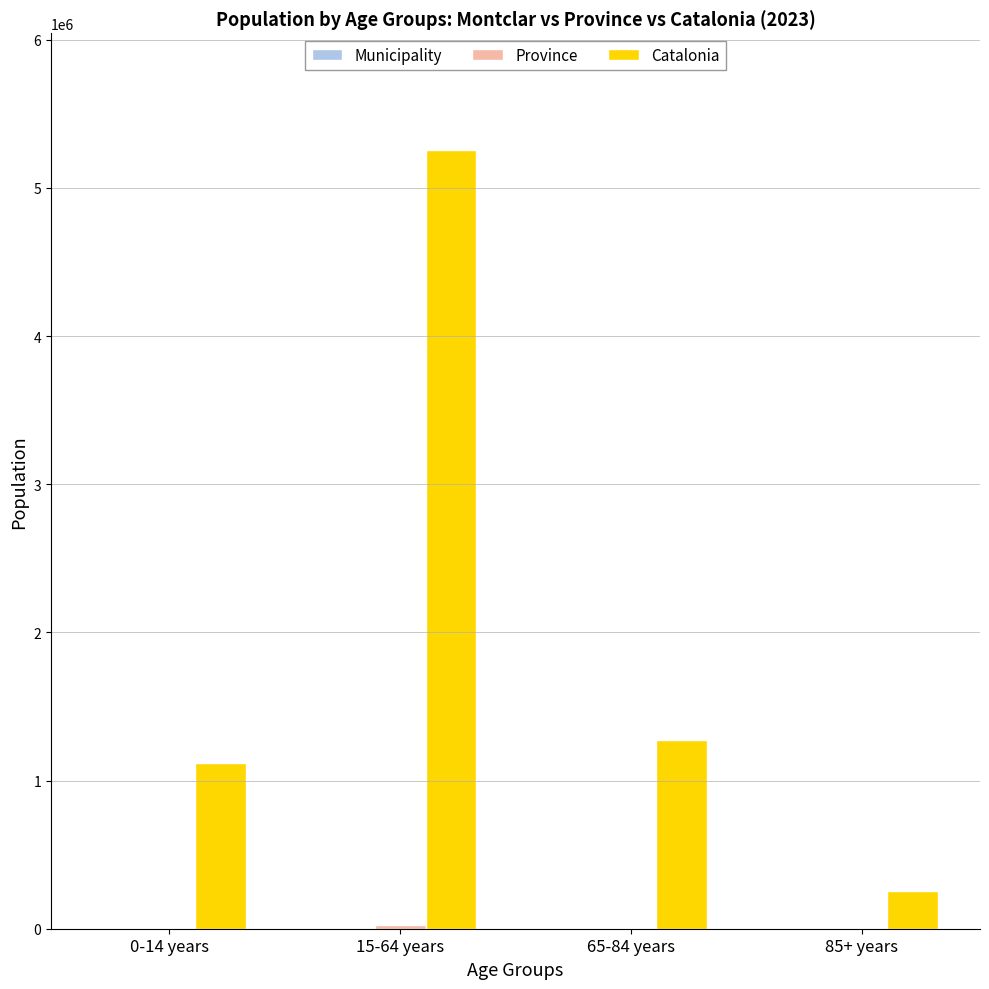

What is the total value across all series at 65-84 years?

1280784